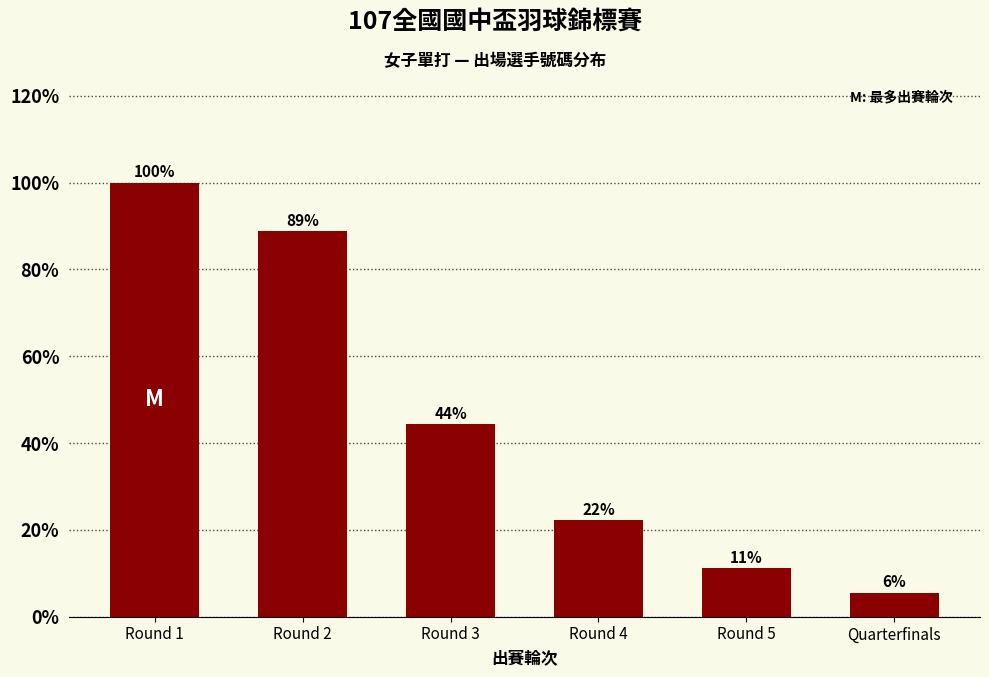

Does the chart contain any negative values?

No